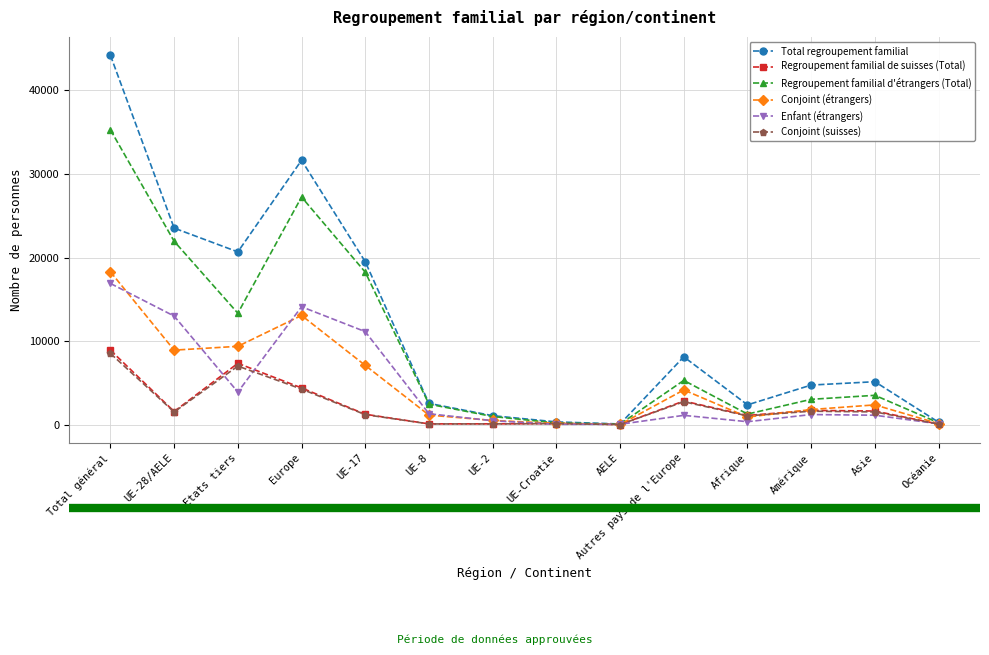

True or false: Conjoint (suisses) has more than 0 points higher than both neighbors.

True